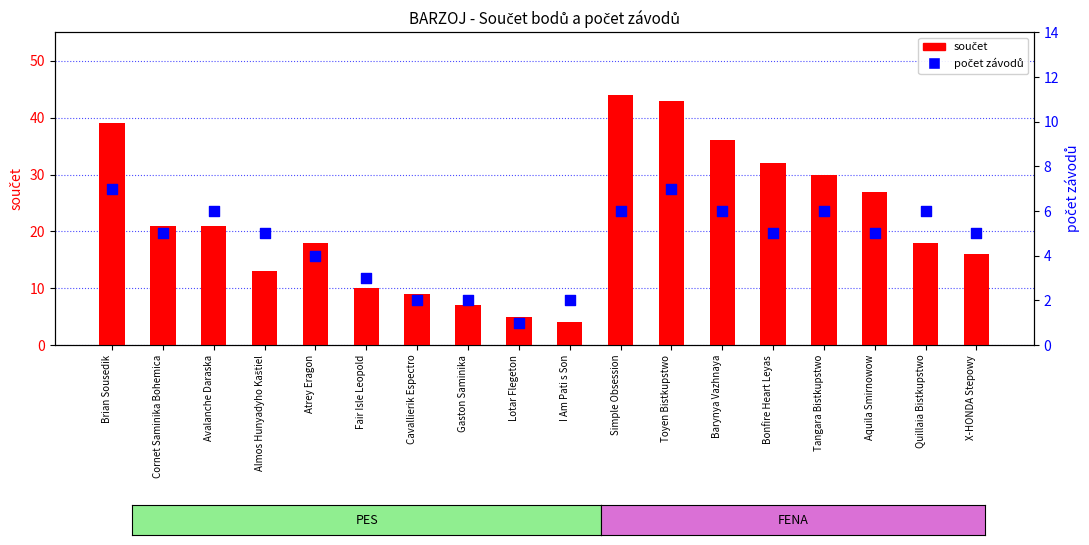

Which series has the widest spread of Y values?

součet